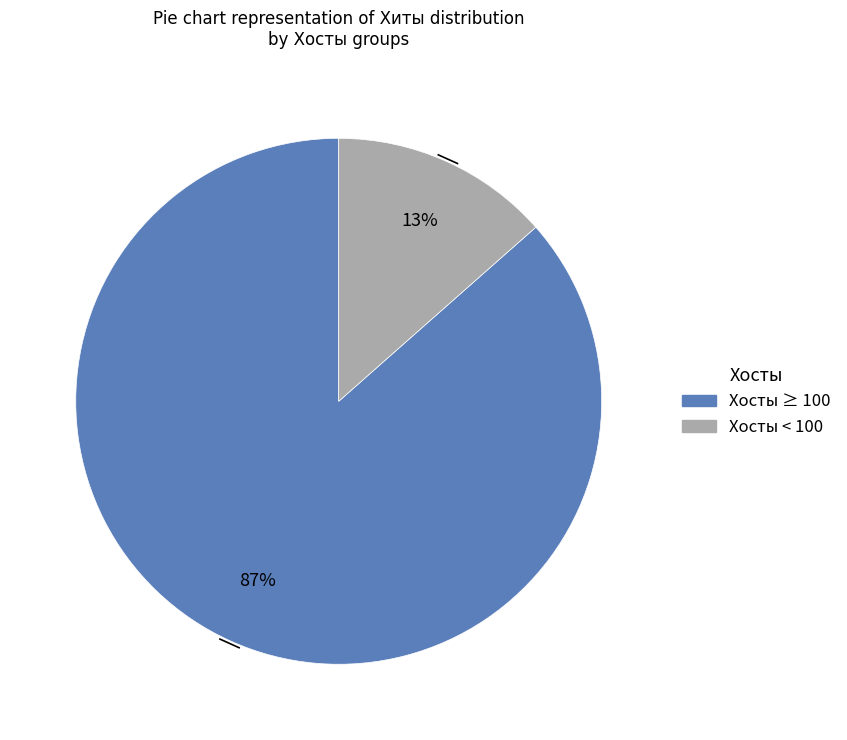

To the nearest percent, what is the average slice percentage?

50%